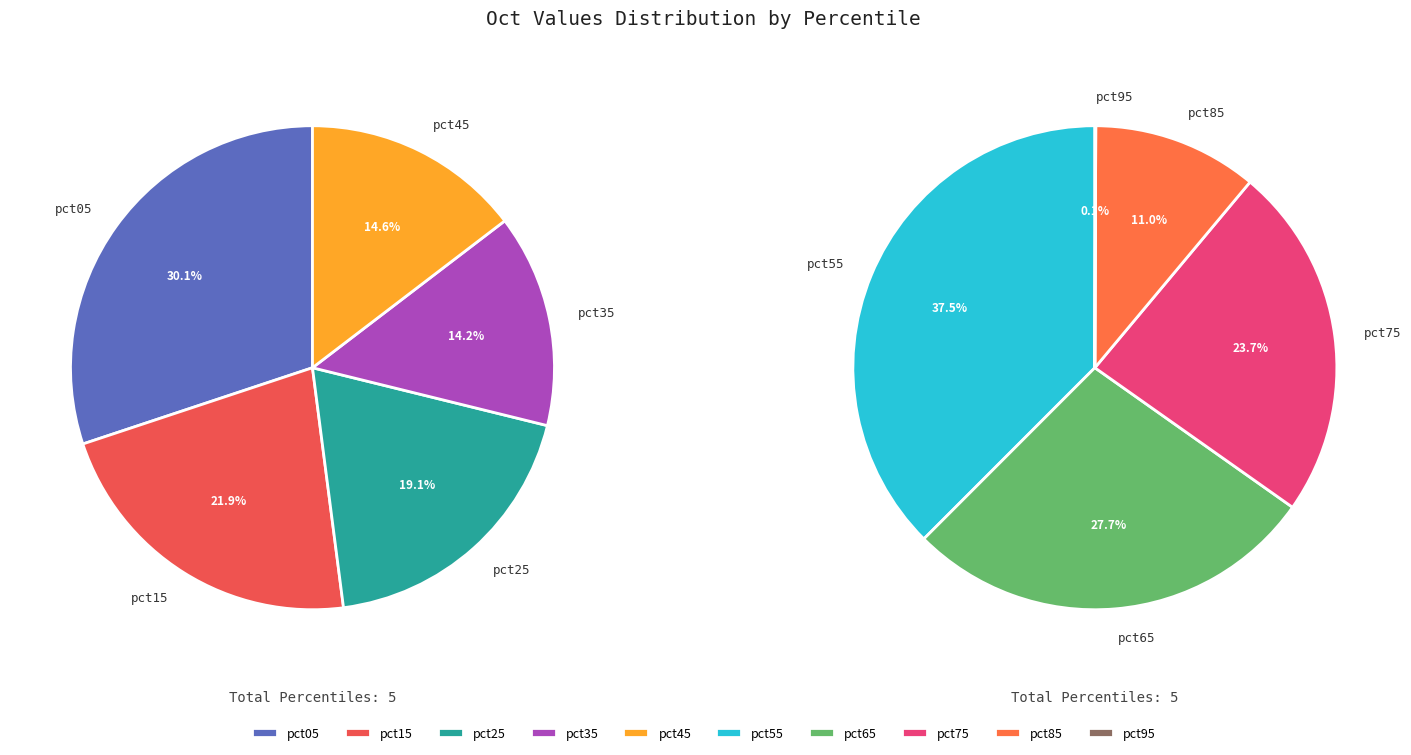

Which category has the biggest portion of the pie?

pct05